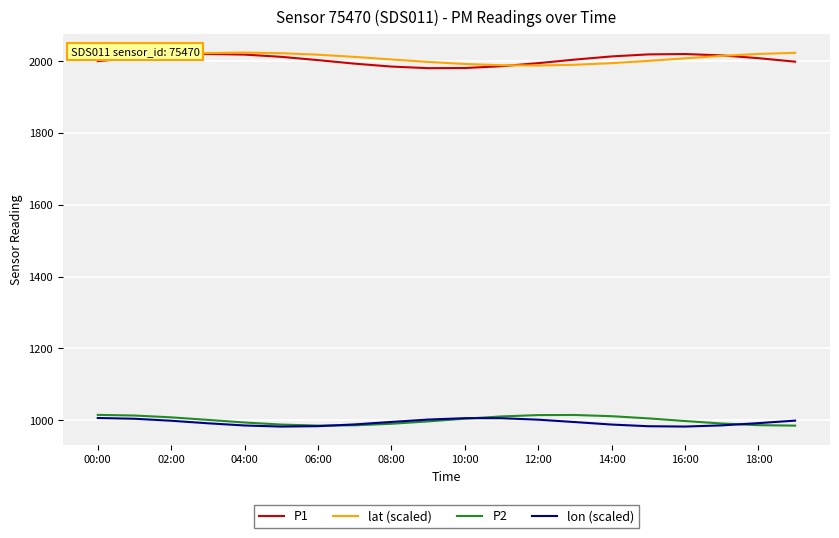

True or false: P2 and lat (scaled) cross at least once.

False